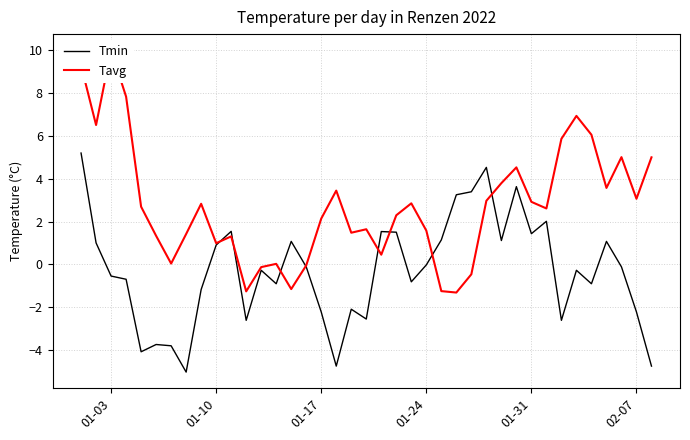

True or false: Tmin has a value of -2.2 at 02-07.

True